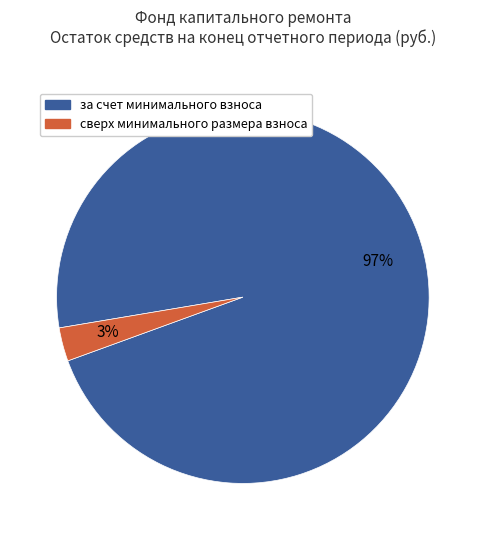

To the nearest percent, what is the combined percentage of за счет минимального взноса and сверх минимального размера взноса?

100%